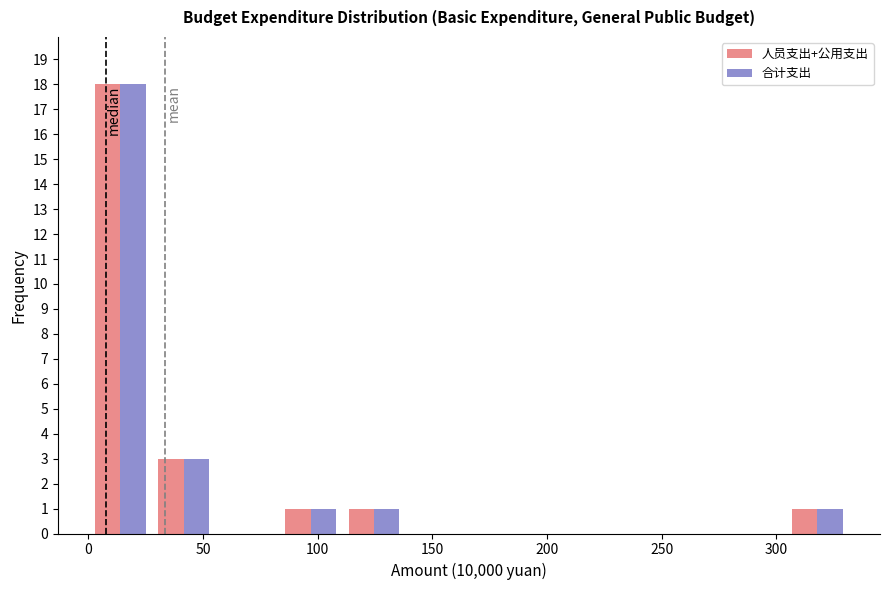

In the 人员支出+公用支出 series, which range on the x-axis has the tallest bar?

0 to 30